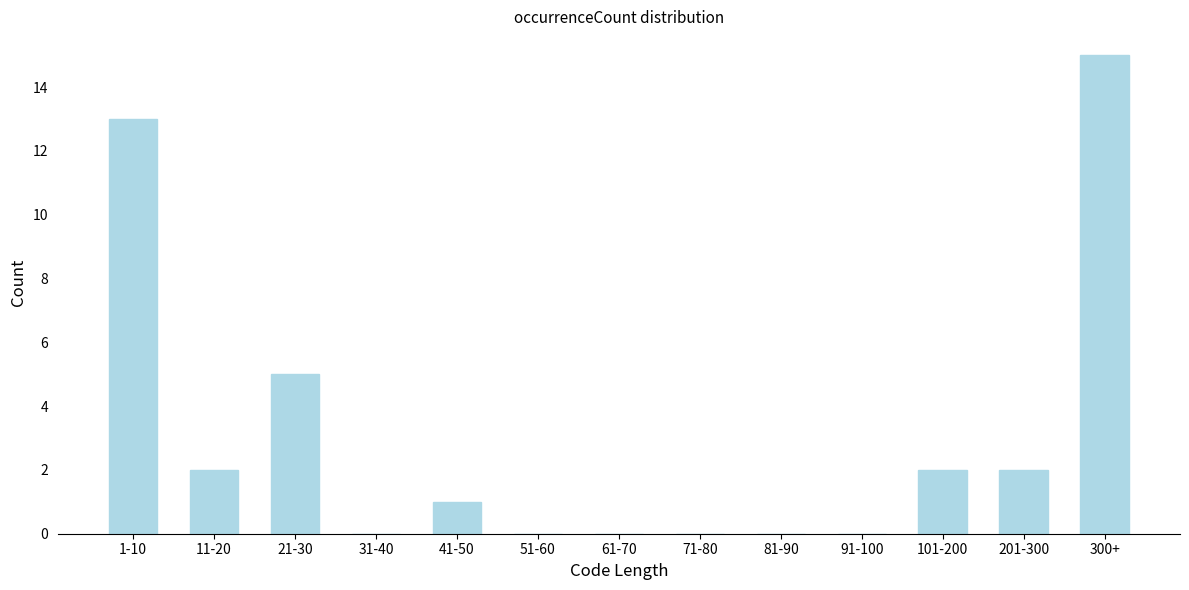

Reading left to right, transcribe all the data shown in this chart.

1-10=13	11-20=2	21-30=5	31-40=0	41-50=1	51-60=0	61-70=0	71-80=0	81-90=0	91-100=0	101-200=2	201-300=2	300+=15